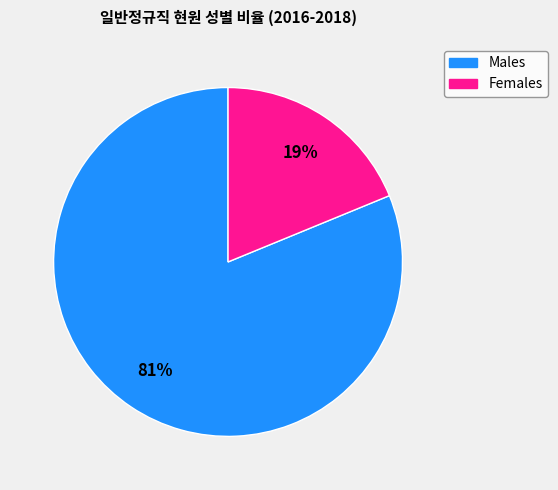

Is there any slice that represents more than half of the pie?

Yes